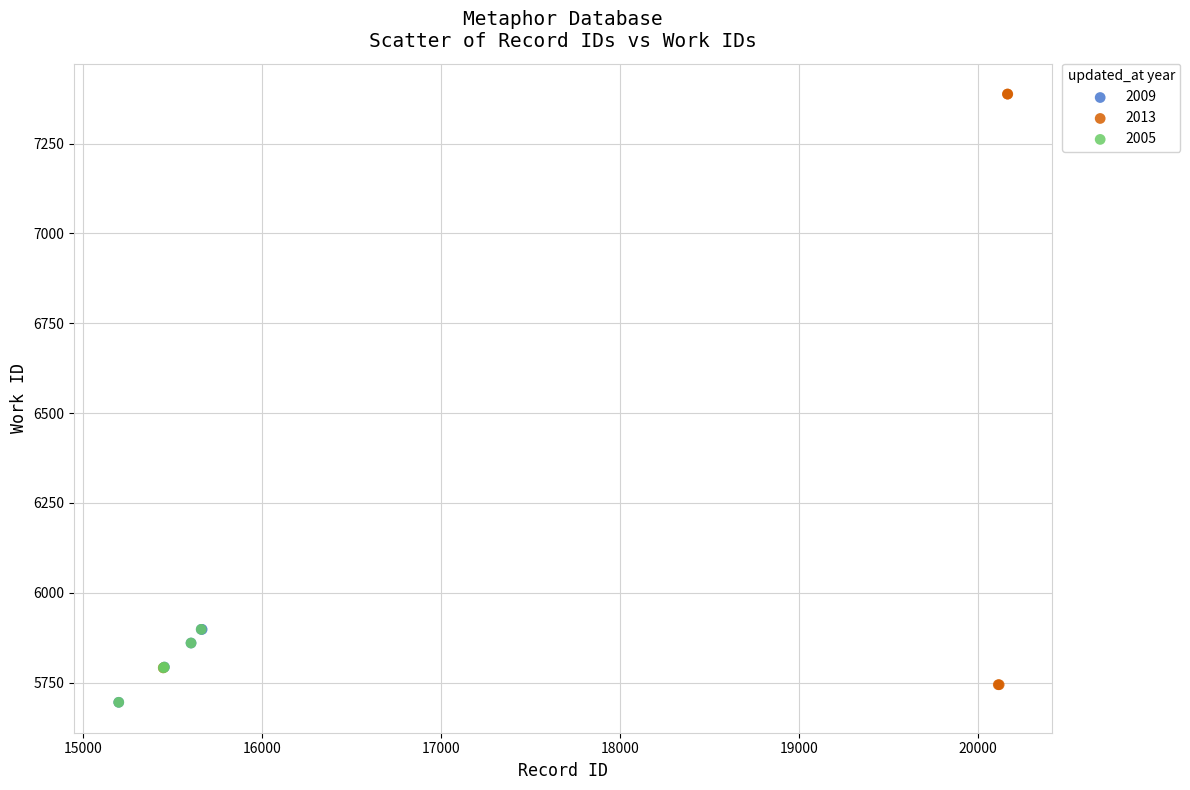

Which series contains the highest Y value?

2013